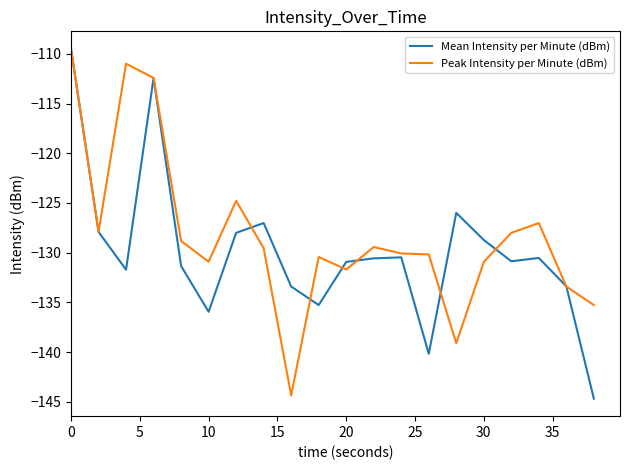

What is the average value of the Mean Intensity per Minute (dBm) series?

-129.9